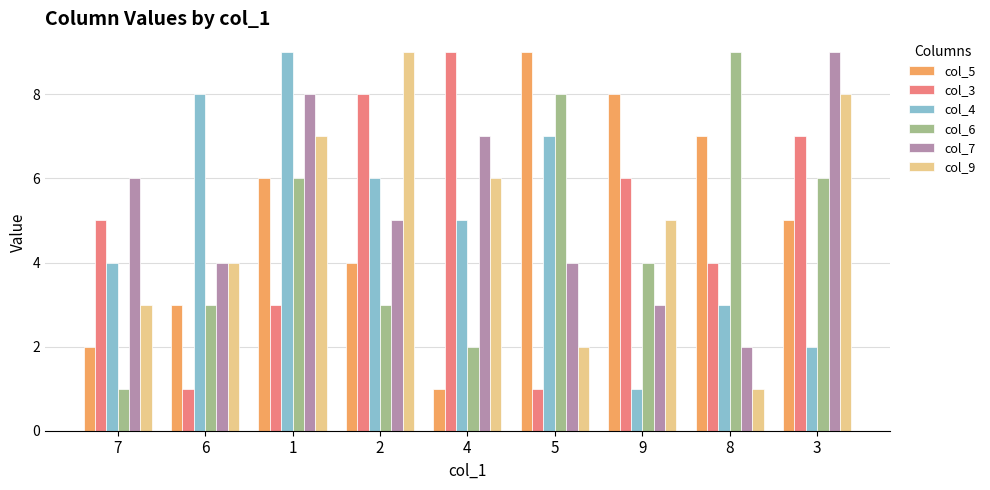

At 4, list the series in order from smallest to largest.

col_5, col_6, col_4, col_9, col_7, col_3